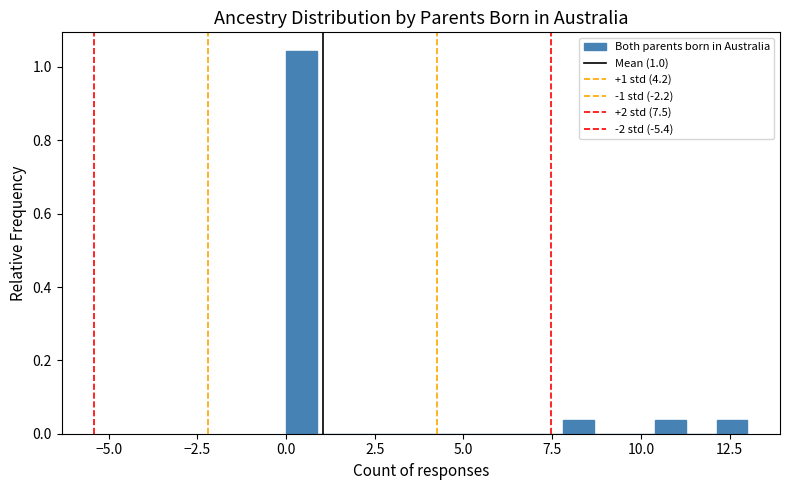

Around what value on the x-axis is the tallest bar? Give the approximate position of its centre, as read against the axis.

0.5